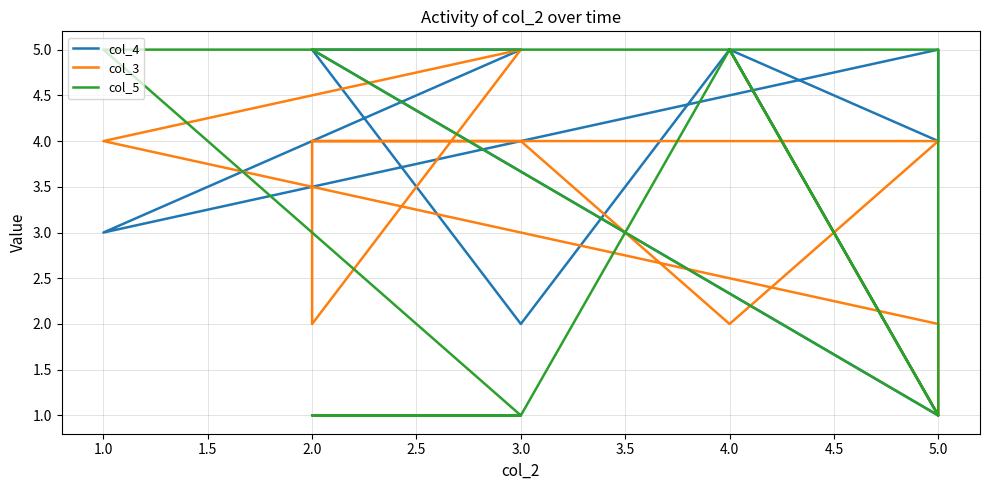

Does the chart have visible grid lines?

Yes